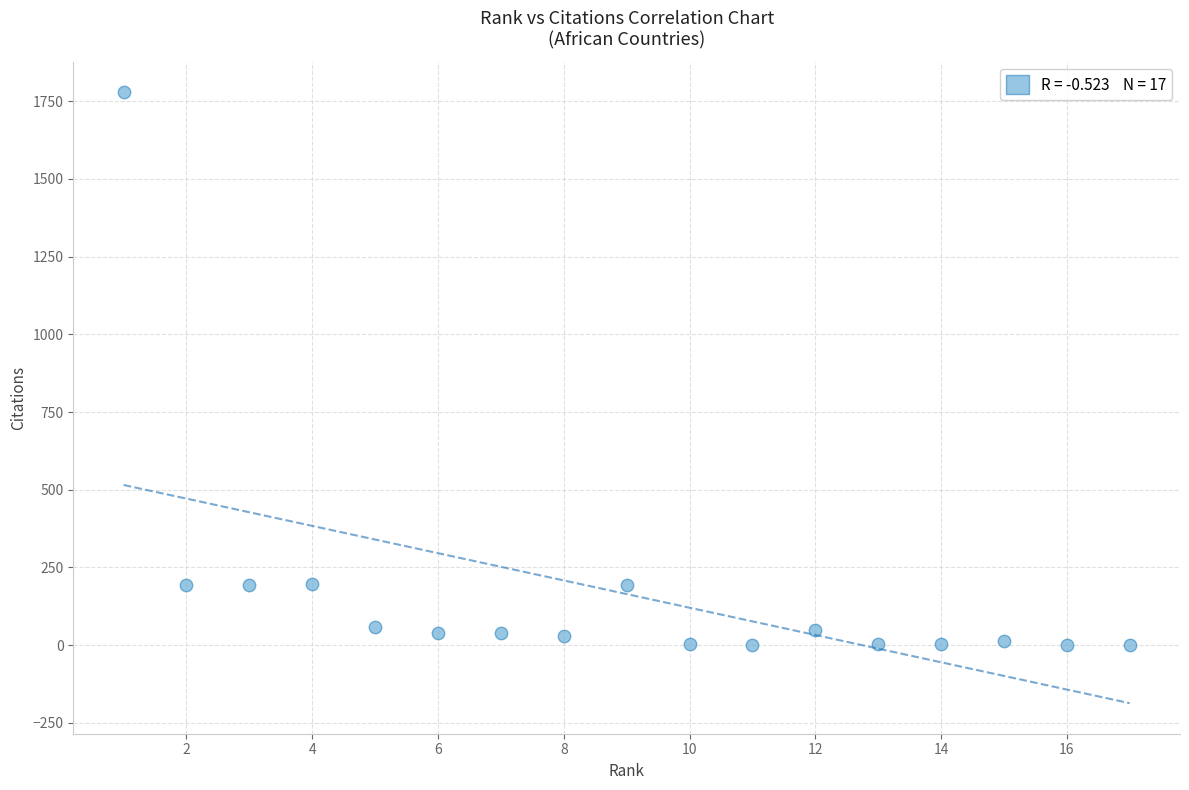

What is the range of X values (max minus min)?

16